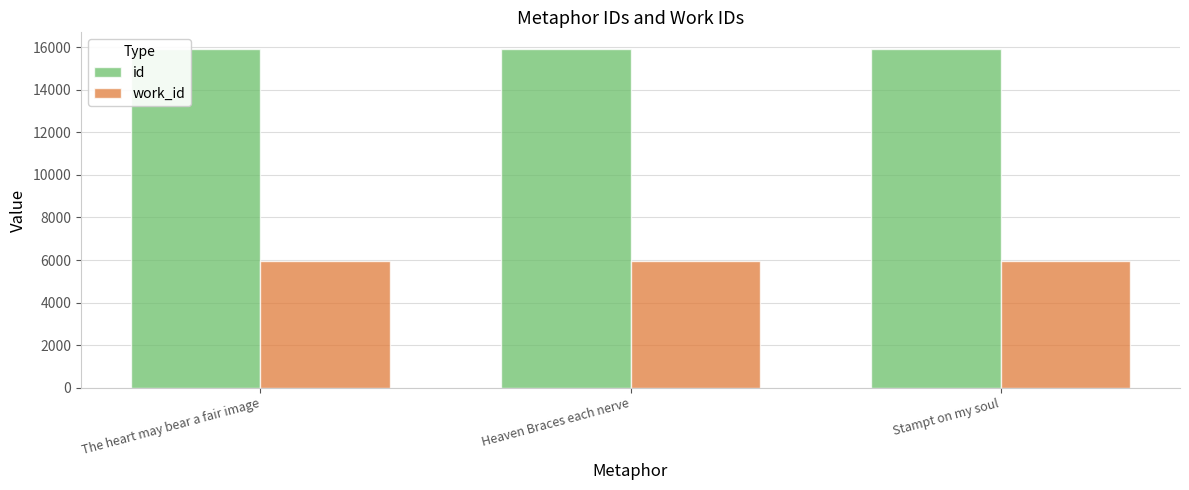

What are all the series names shown in the legend?

id, work_id